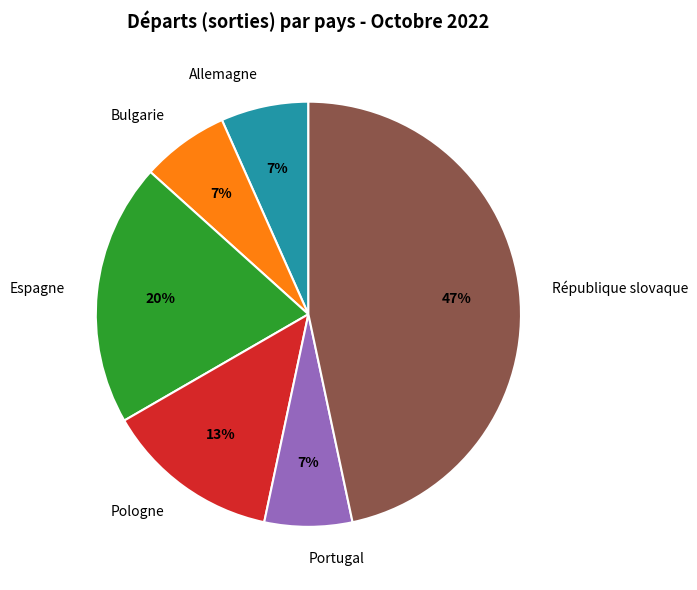

True or false: Espagne accounts for 20% of the total.

True